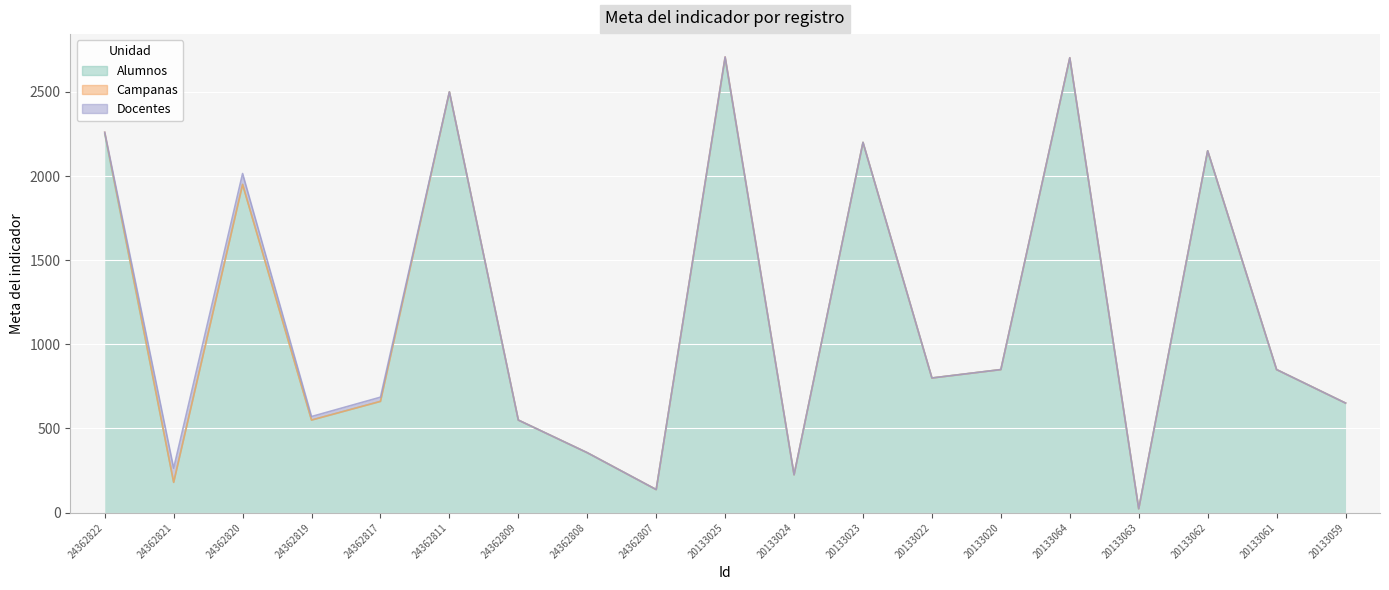

In Campanas, how many points are higher than both neighbors (excluding endpoints)?

2